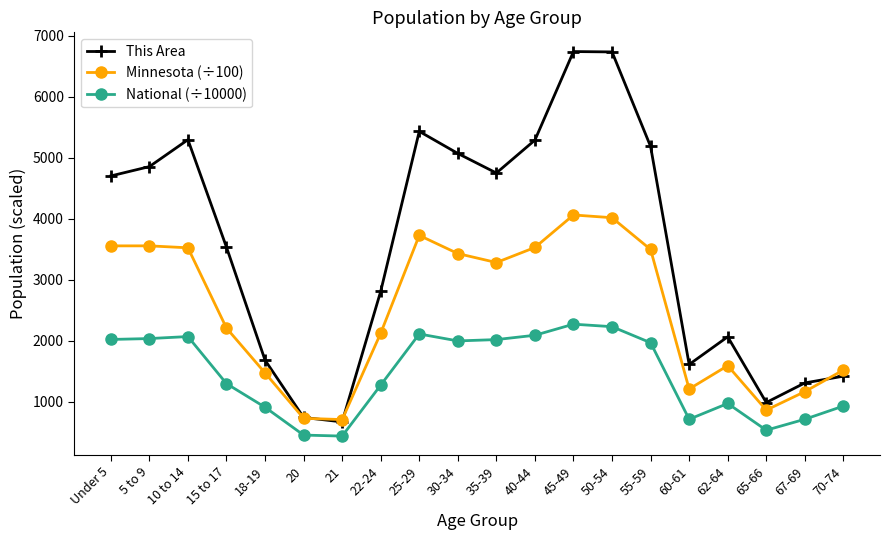

What is the lowest value of the This Area series?

668.0